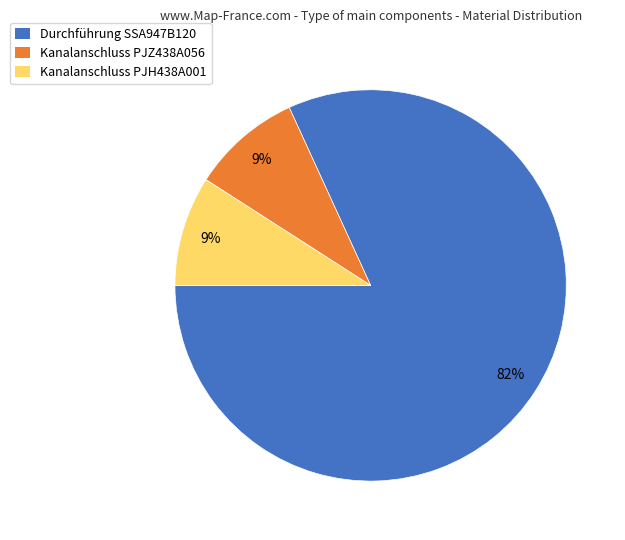

To the nearest percent, what is the difference between the largest and smallest slice percentages?

73%